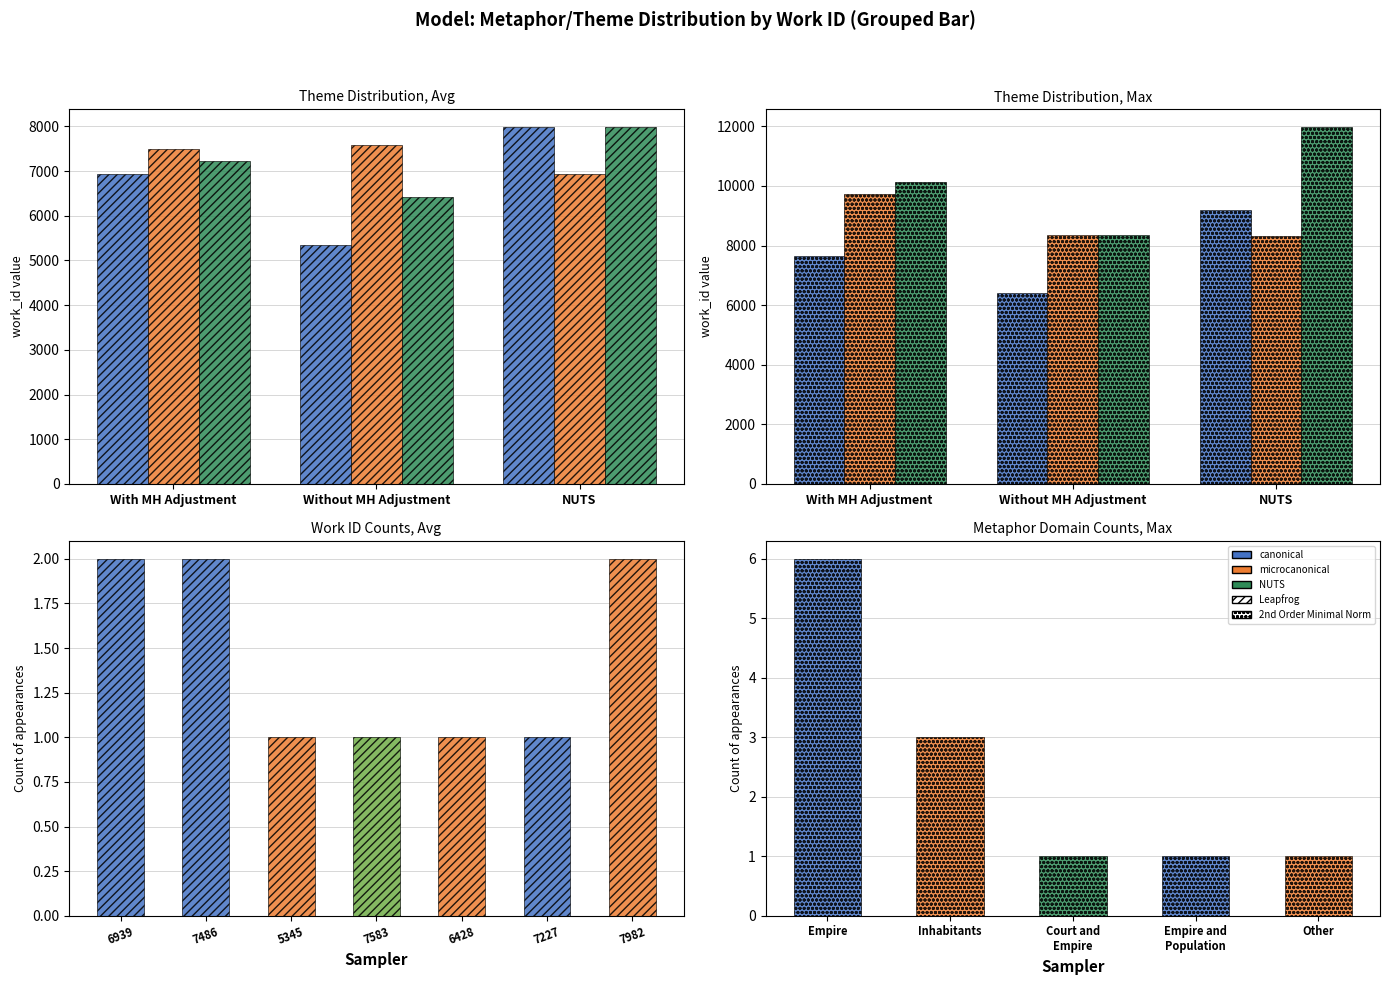

Read the NUTS value at NUTS.

11973.0